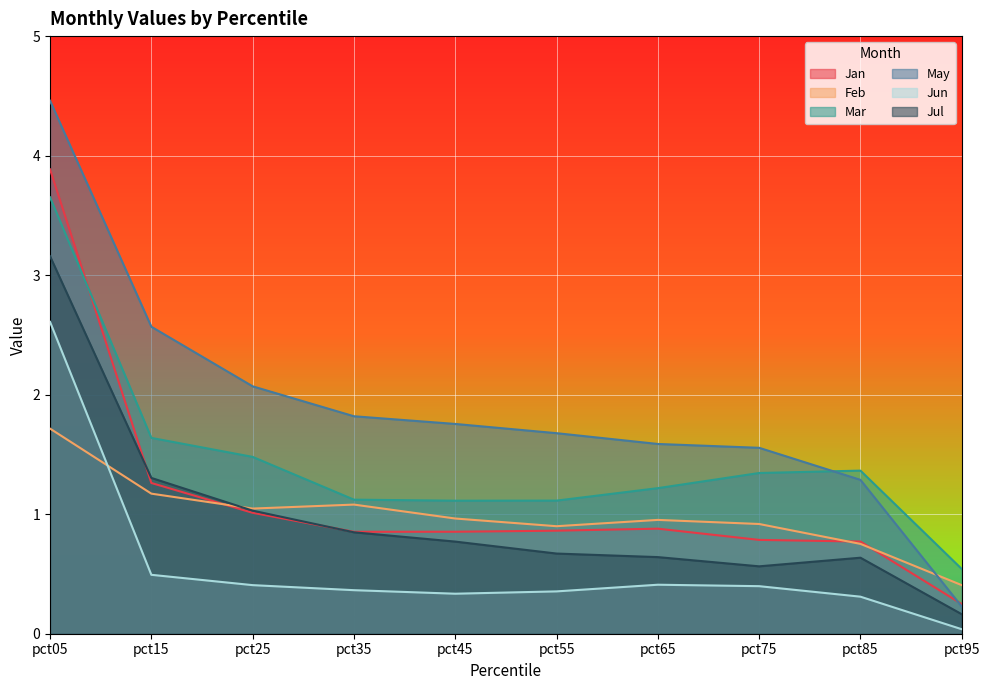

What is the maximum value shown in the chart?

4.5